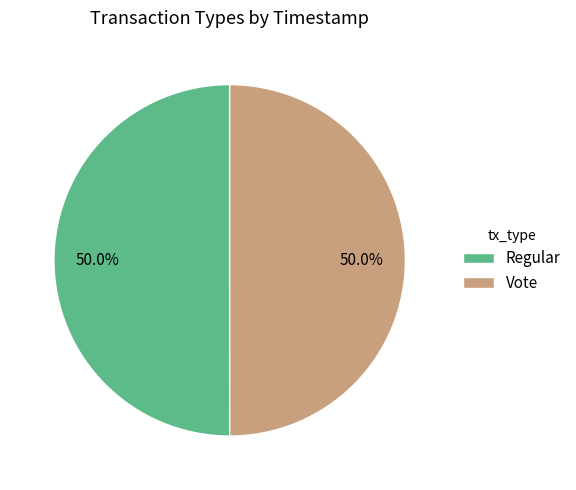

Is the sum of Regular and Vote greater than half?

Yes